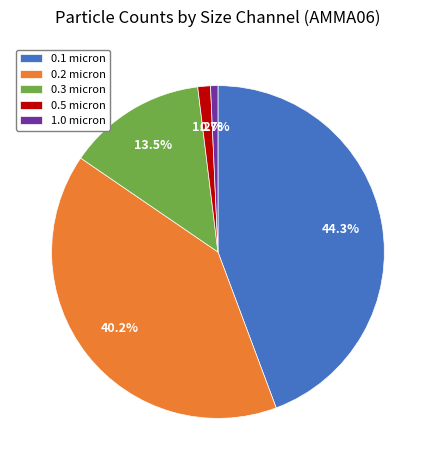

How many slices are in this pie chart?

5